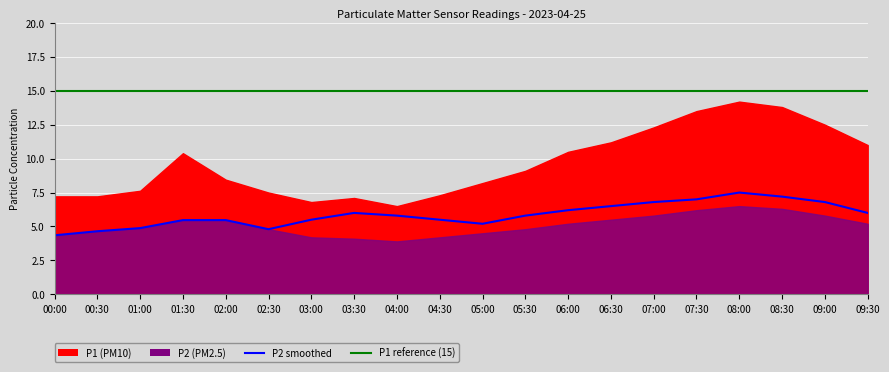

Read the P1 reference (15) value at 02:30.

15.0